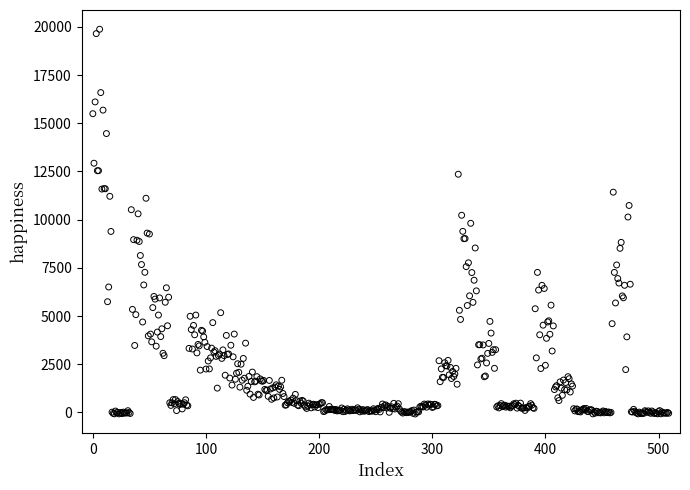

What is the range of Y values (max minus min)?

19955.3